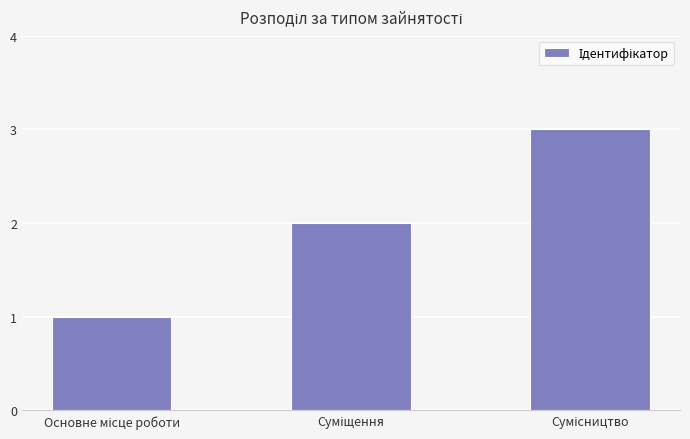

What is the maximum value shown in the chart?

3